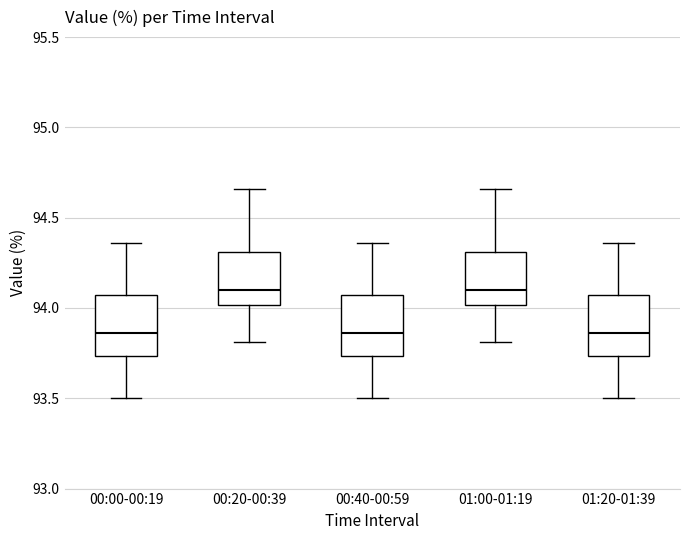

Reading left to right, read every box against the y-axis: the position of its median line, the range the box covers, and the ends of its whiskers. The values are not printed on the chart, so give them approximately, as read against the axis.

00:00-00:19: median 93.85, box 93.75 to 94.05, whiskers 93.50 to 94.35
00:20-00:39: median 94.10, box 94.00 to 94.30, whiskers 93.80 to 94.65
00:40-00:59: median 93.85, box 93.75 to 94.05, whiskers 93.50 to 94.35
01:00-01:19: median 94.10, box 94.00 to 94.30, whiskers 93.80 to 94.65
01:20-01:39: median 93.85, box 93.75 to 94.05, whiskers 93.50 to 94.35